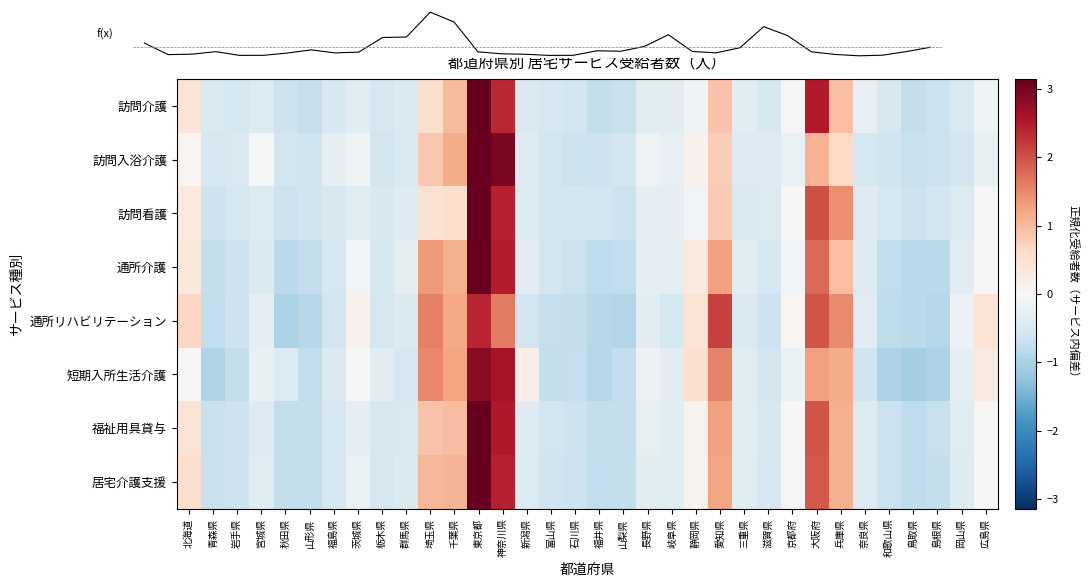

Read the 訪問介護 value at 東京都.

3.5